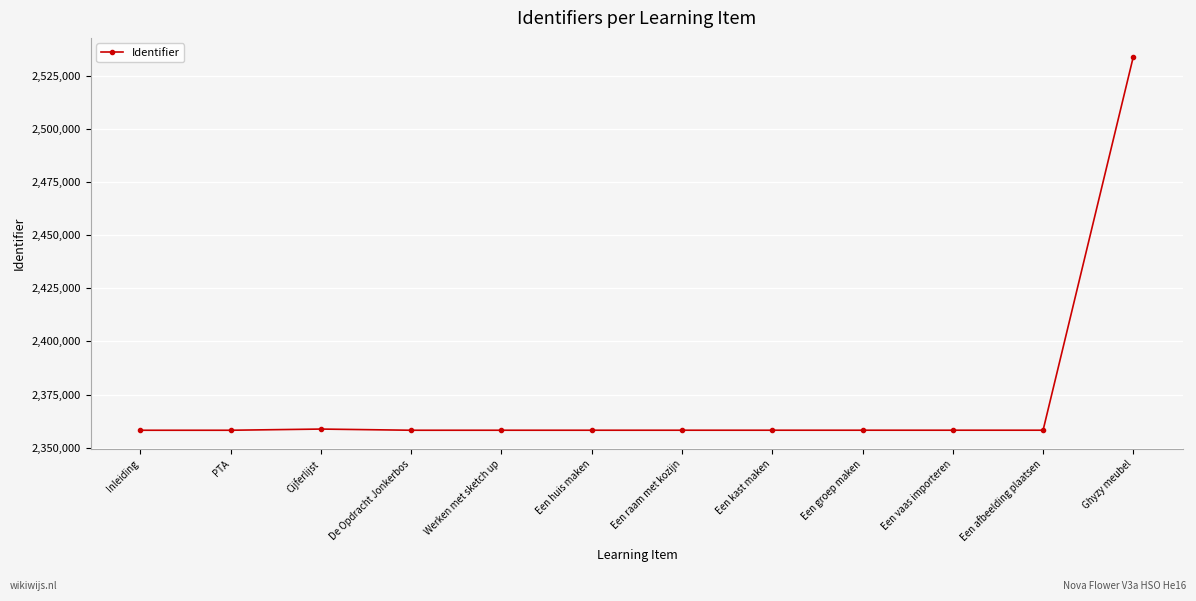

The chart shows a value of 2534026 at Ghyzy meubel. True or false?

True